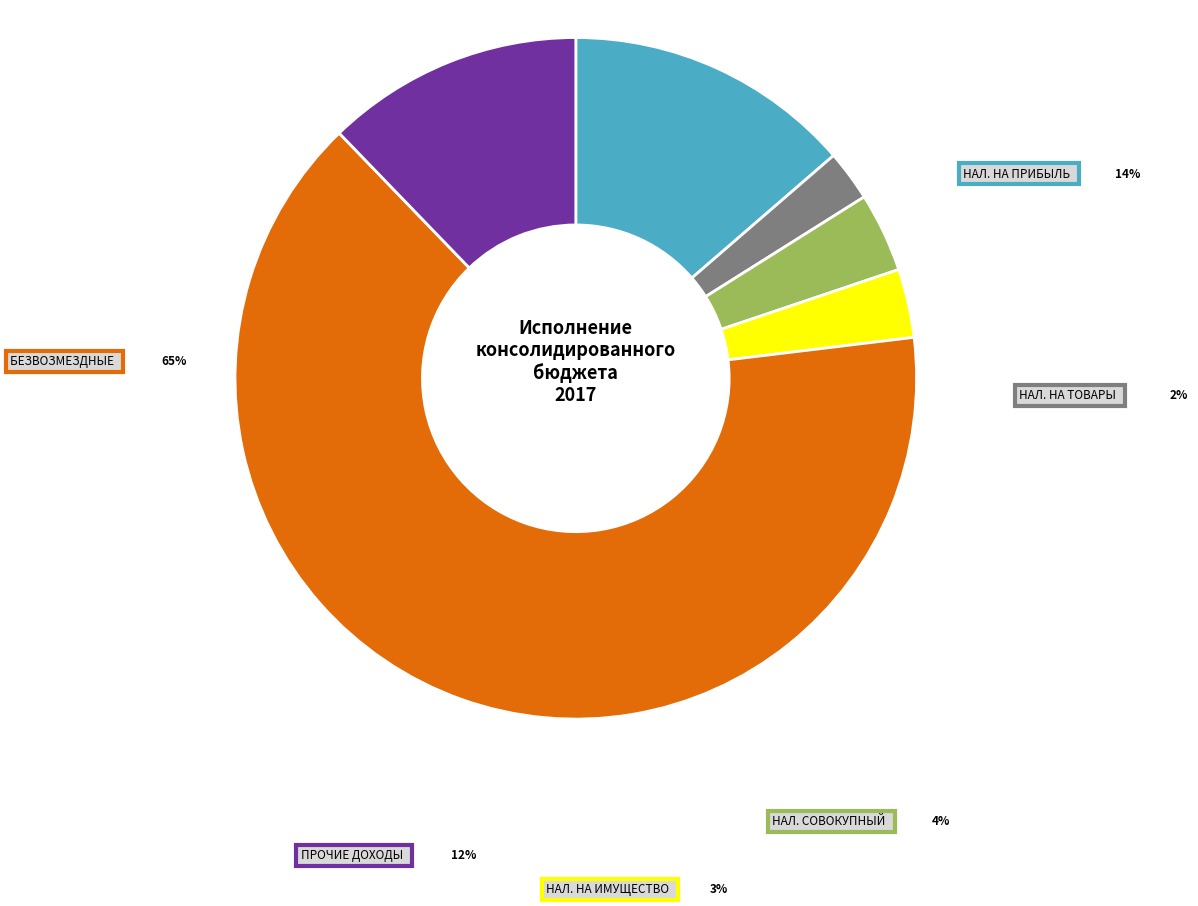

How many segments does this pie chart have?

6